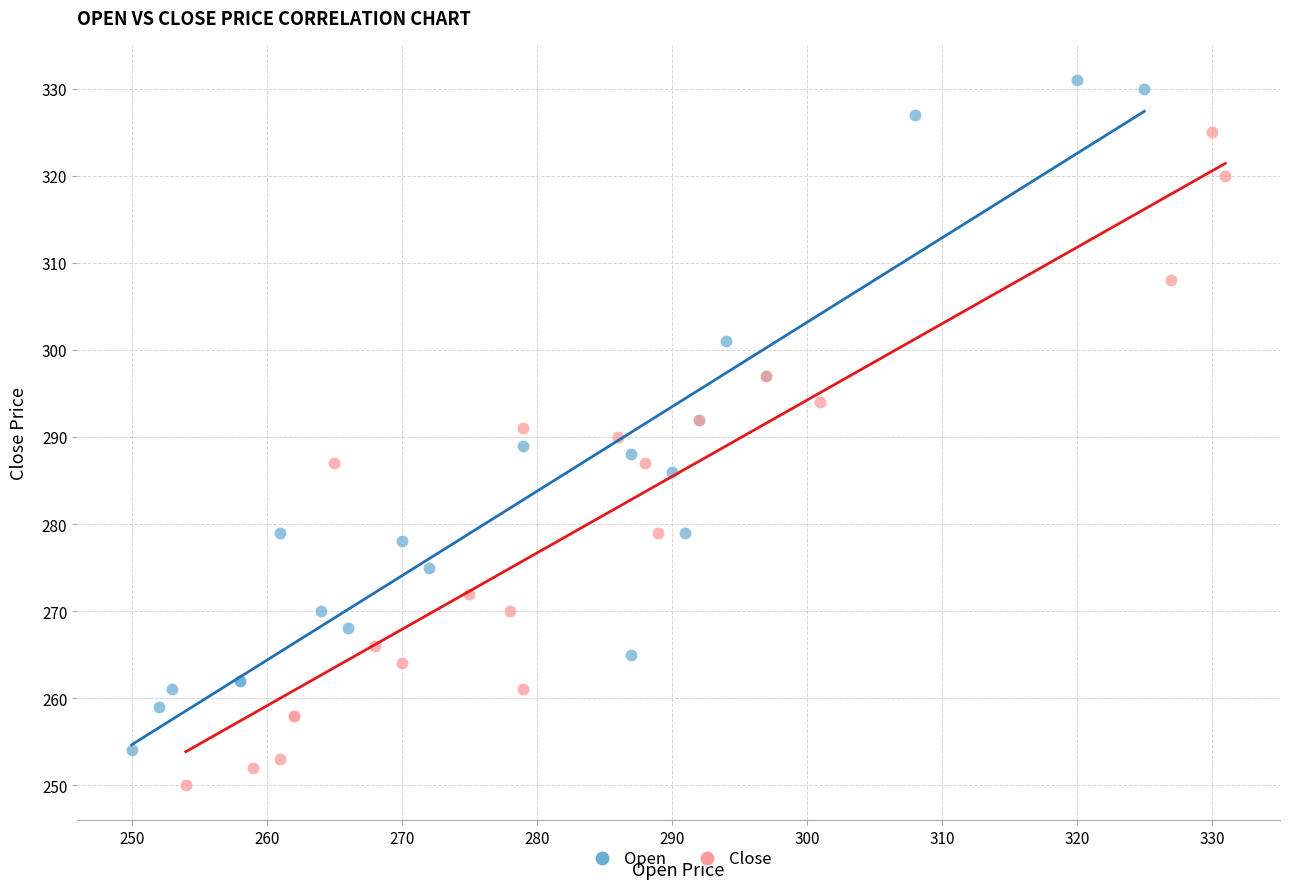

Which series contains the highest Y value?

Open